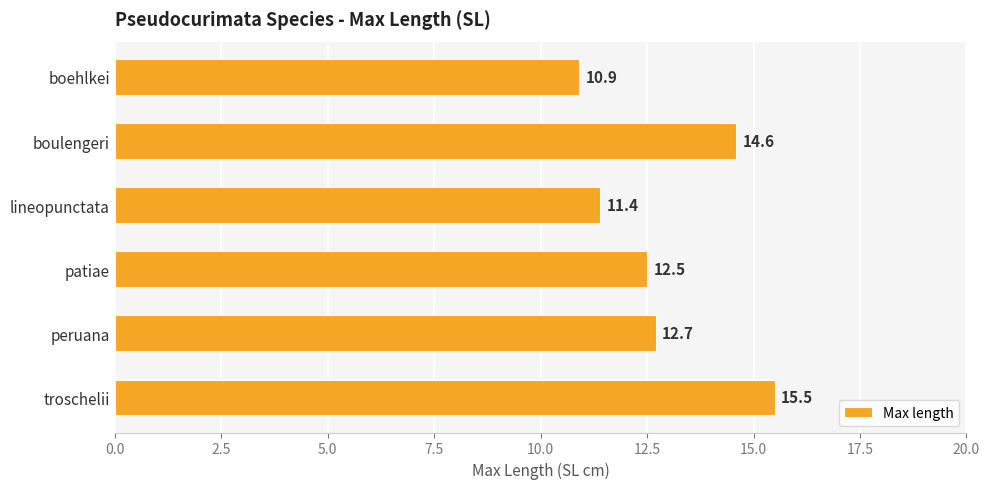

Read the value at lineopunctata.

11.4